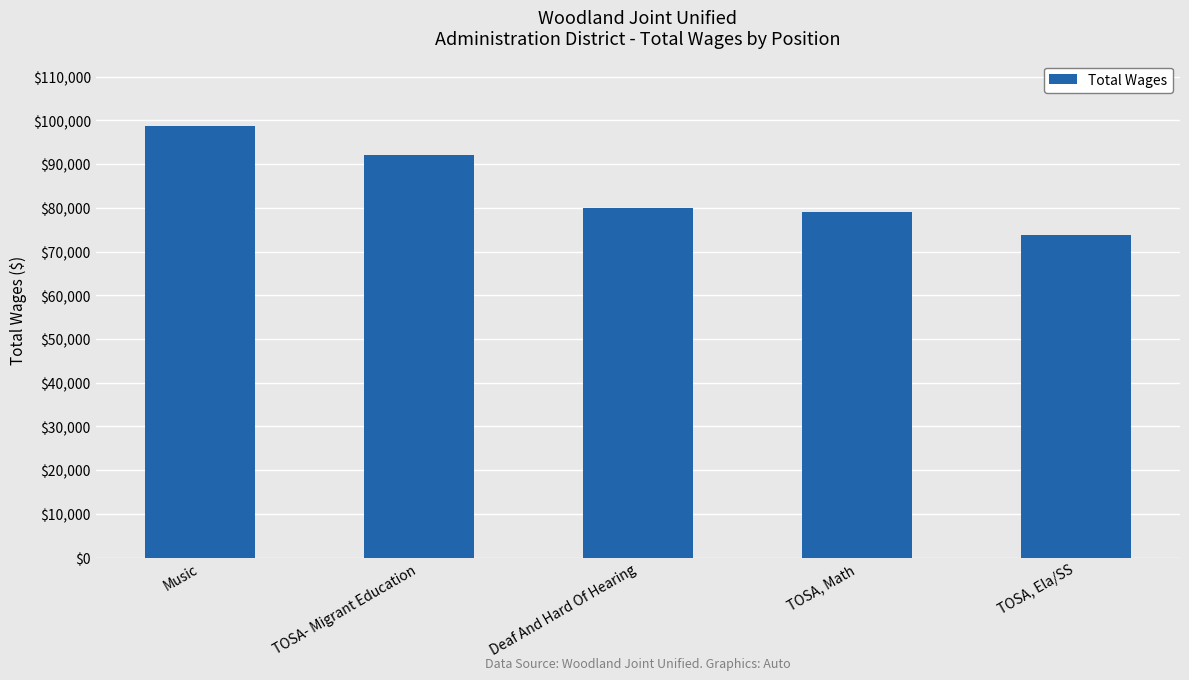

Between TOSA, Math and TOSA, Ela/SS, which is larger?

TOSA, Math